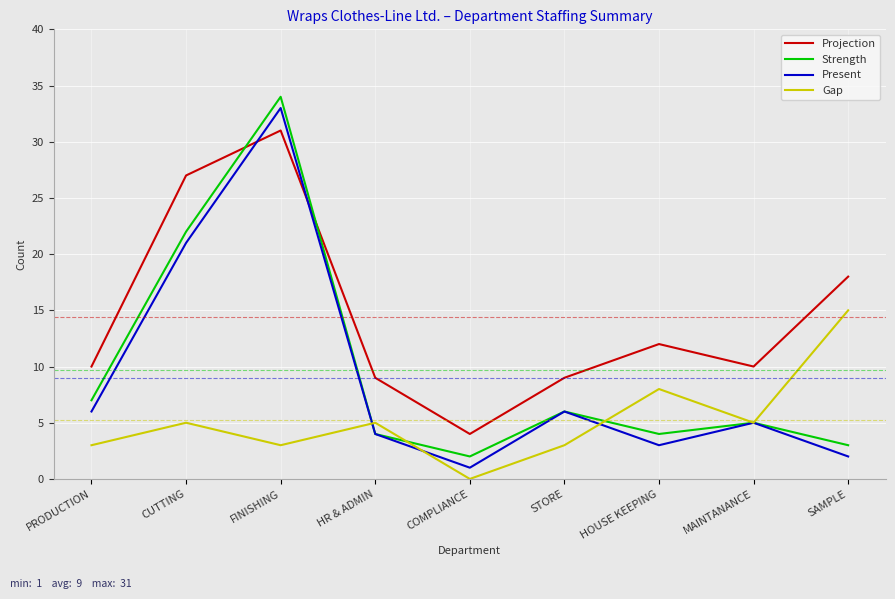

Which series has the largest total across all categories?

Projection